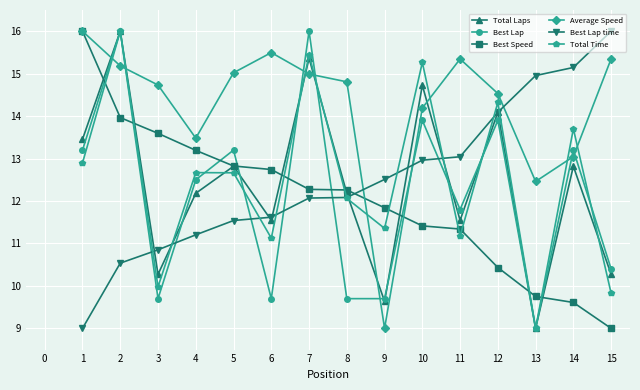

What is the total value across all series at 1?

80.6